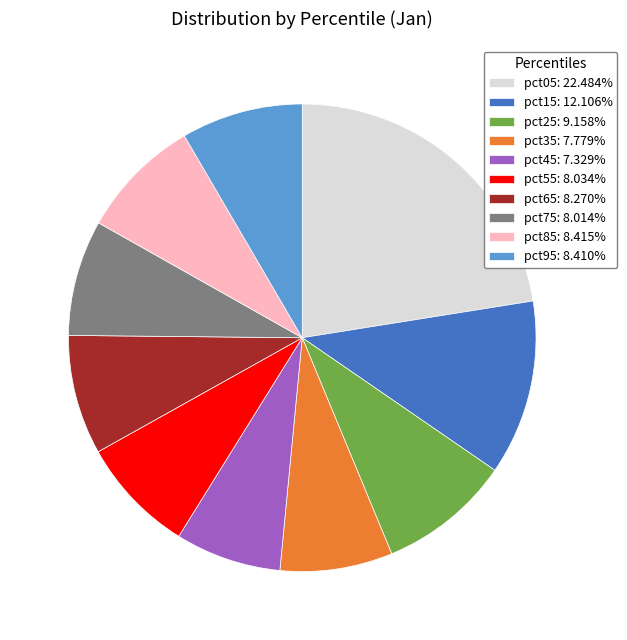

Does pct75: 8.014% account for over 50% of the chart?

No